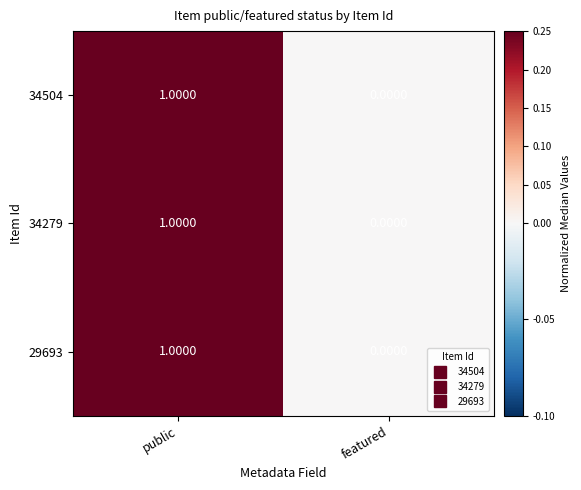

At which category is the sum across all series the highest?

public